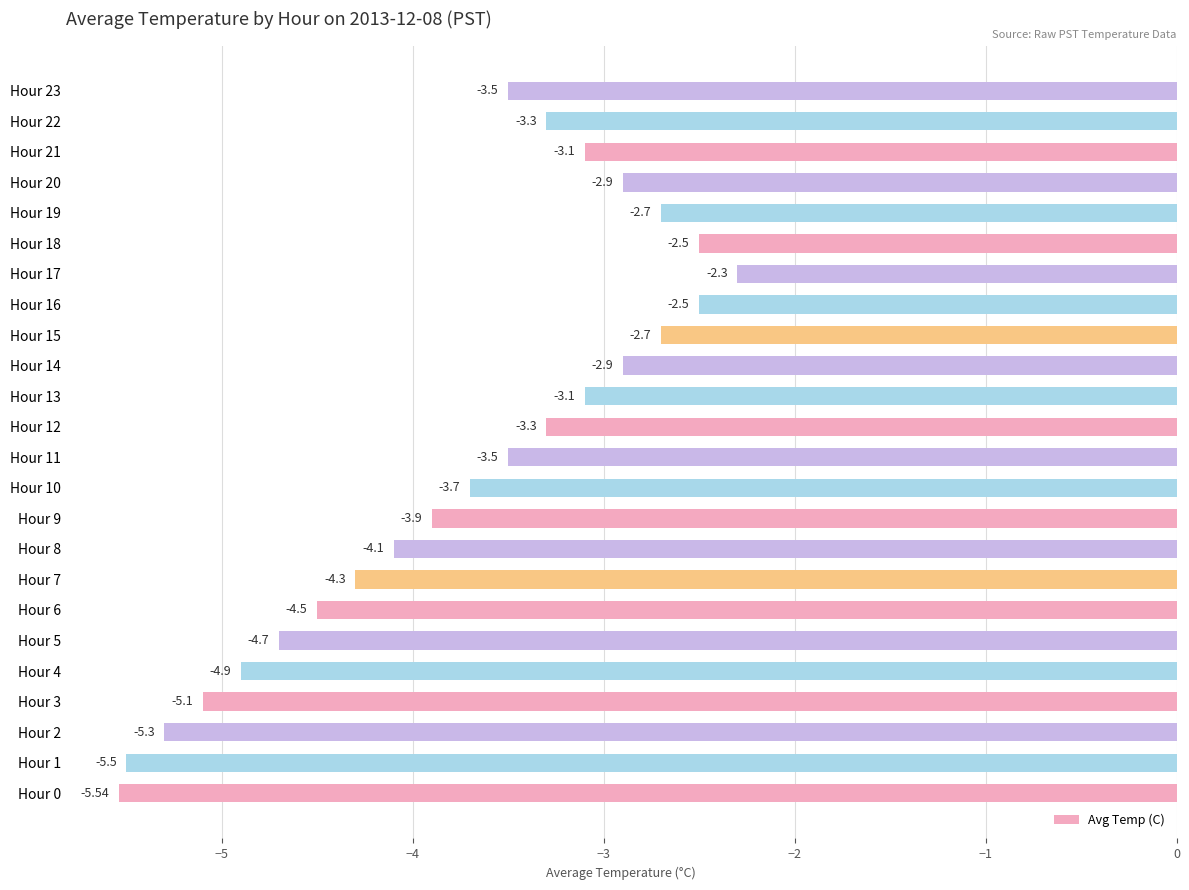

What is the sum of the values at Hour 17 and Hour 15?

-5.0